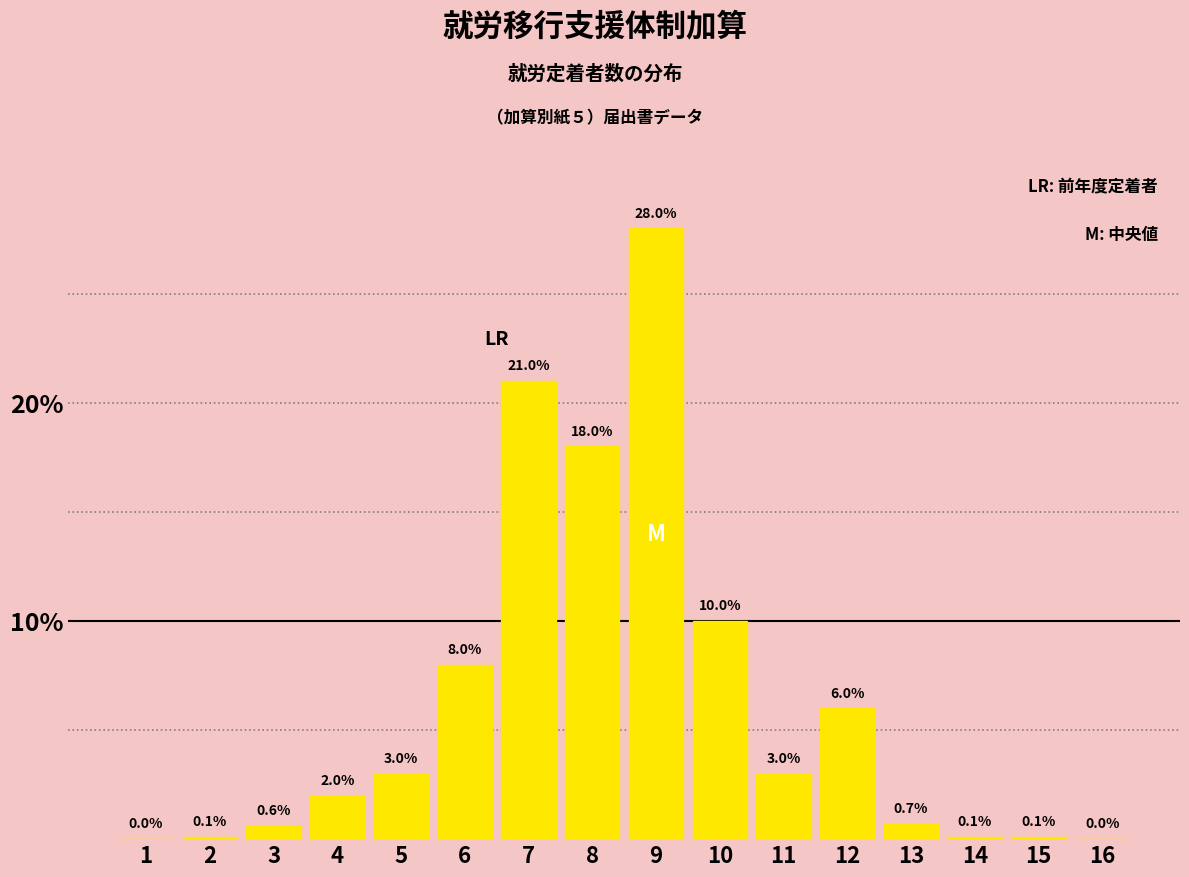

Reading left to right, what are all the values shown in this chart?

1=0.0	2=0.1	3=0.6	4=2.0	5=3.0	6=8.0	7=21.0	8=18.0	9=28.0	10=10.0	11=3.0	12=6.0	13=0.7	14=0.1	15=0.1	16=0.0